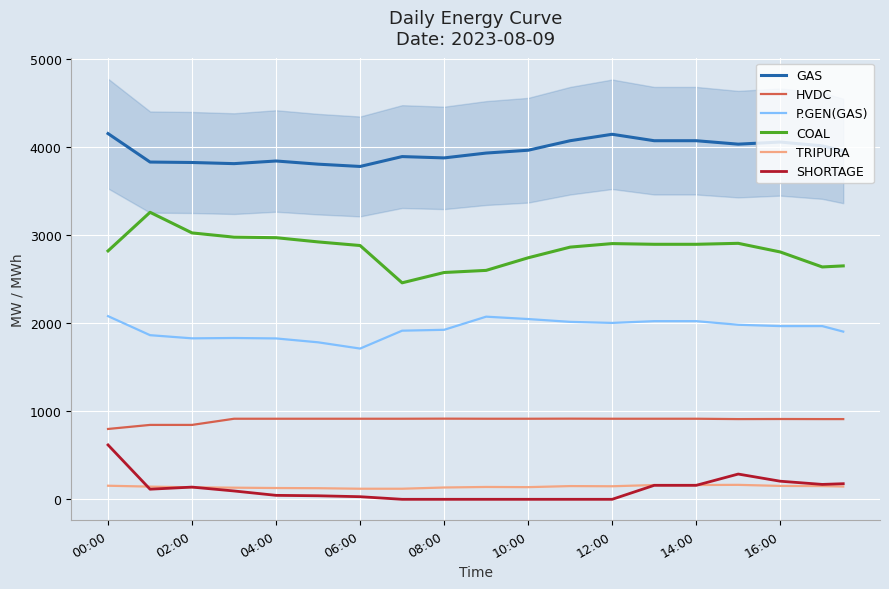

True or false: SHORTAGE and P.GEN(GAS) intersect in this chart.

False